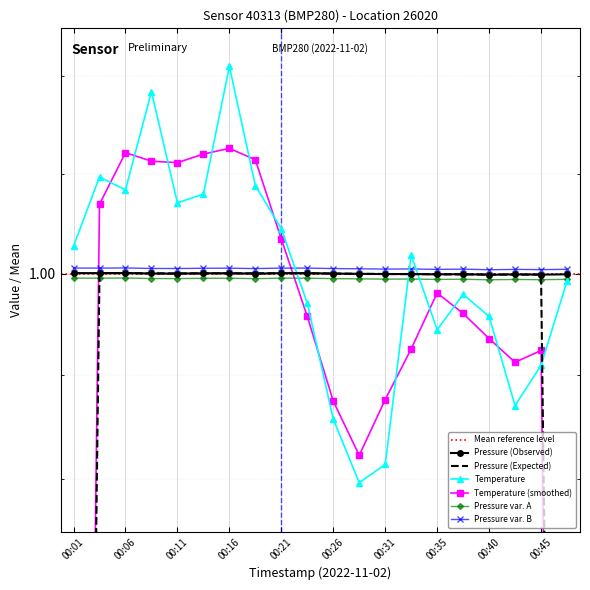

Rank the categories by temperature value from highest to lowest.

00:16, 00:08, 00:03, 00:18, 00:06, 00:13, 00:11, 00:21, 00:01, 00:33, 00:48, 00:38, 00:23, 00:40, 00:35, 00:45, 00:43, 00:26, 00:31, 00:28